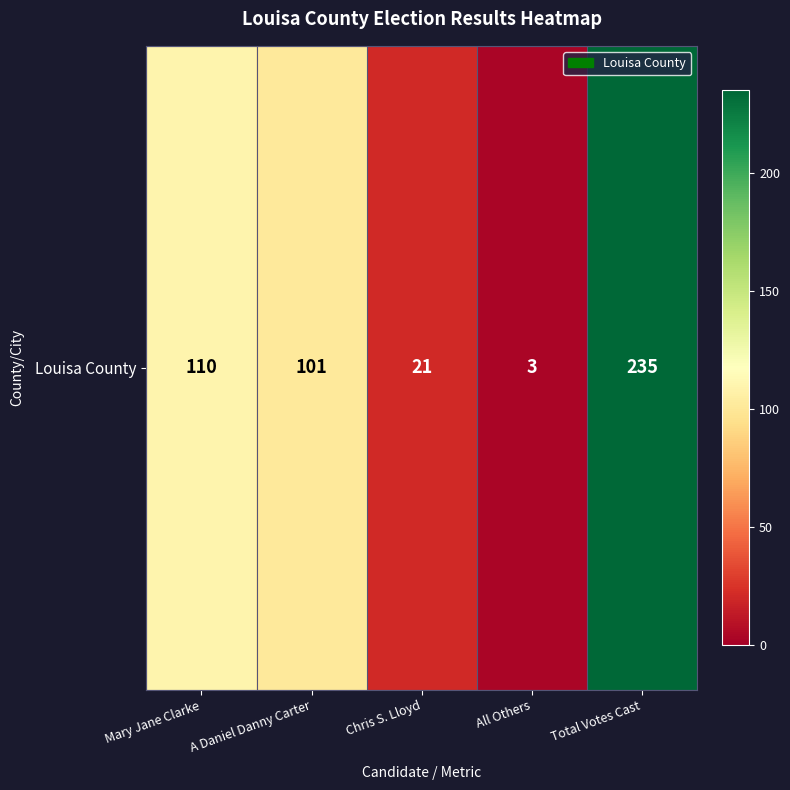

Rank the categories by value from lowest to highest.

All Others, Chris S. Lloyd, A Daniel Danny Carter, Mary Jane Clarke, Total Votes Cast